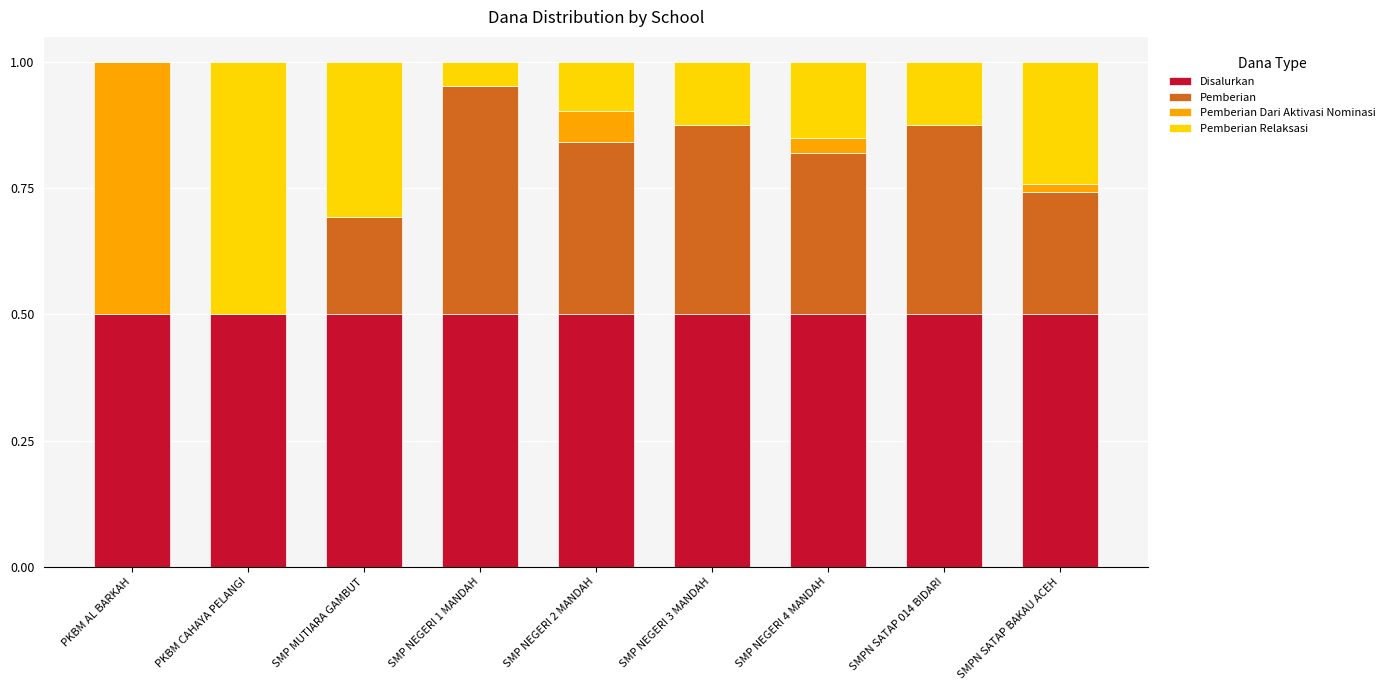

What is the total value across all series at SMP MUTIARA GAMBUT?

1.0